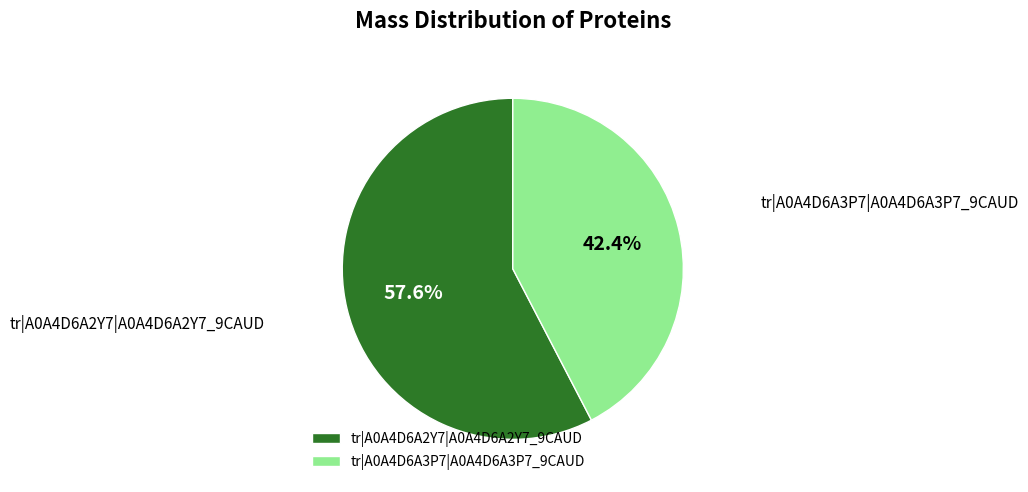

What portion of the pie excludes tr|A0A4D6A2Y7|A0A4D6A2Y7_9CAUD?

42.4%